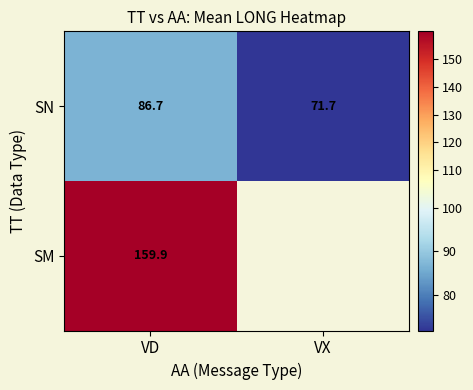

How many data points in SN are above 86?

1